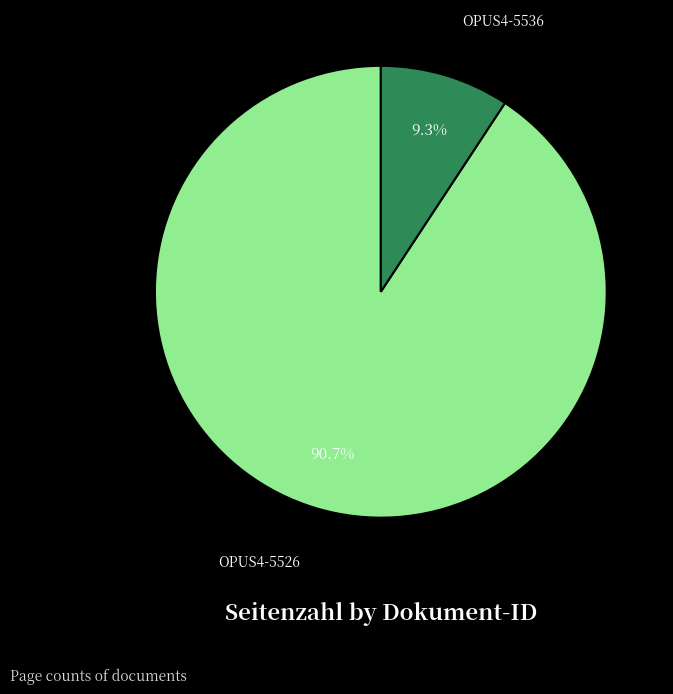

To the nearest percent, what is the combined percentage of OPUS4-5536 and OPUS4-5526?

100%